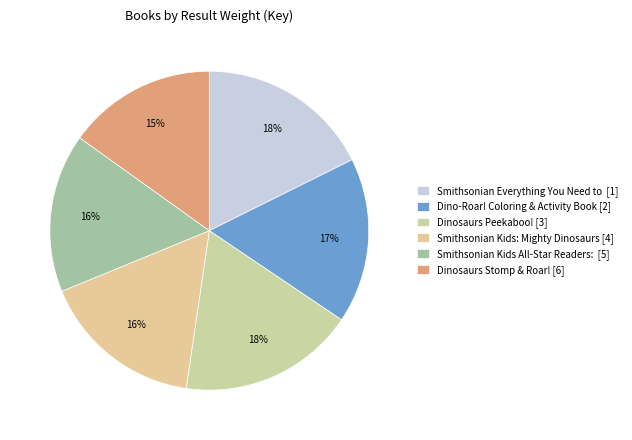

Count the number of slices in the pie.

6